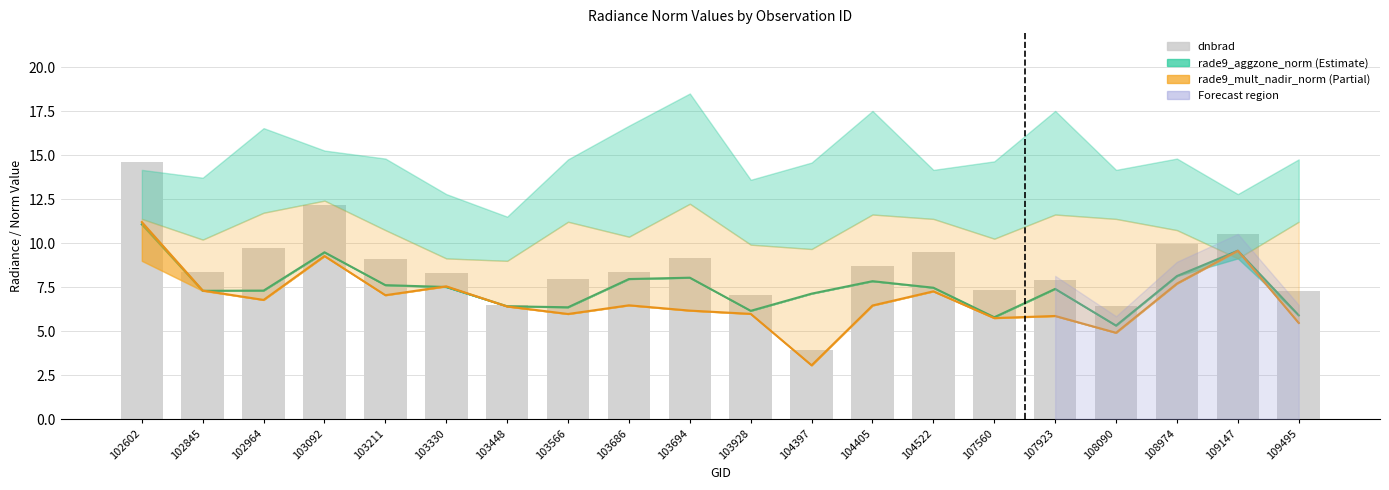

What is the change in value from 104522 to 107560?

-2.1